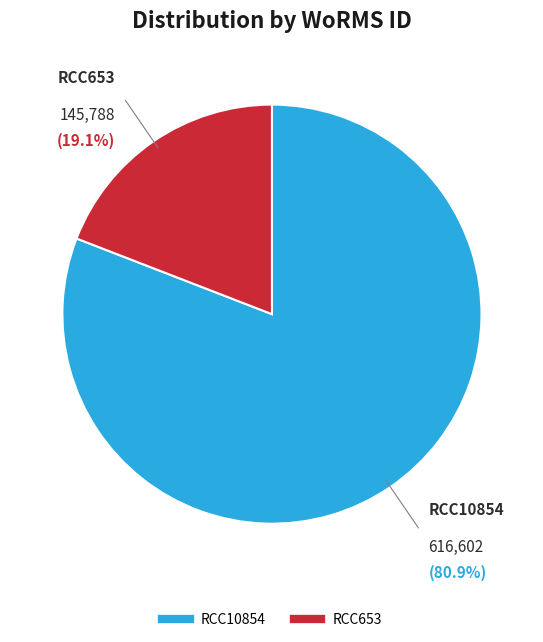

Between RCC653 and RCC10854, which is larger?

RCC10854